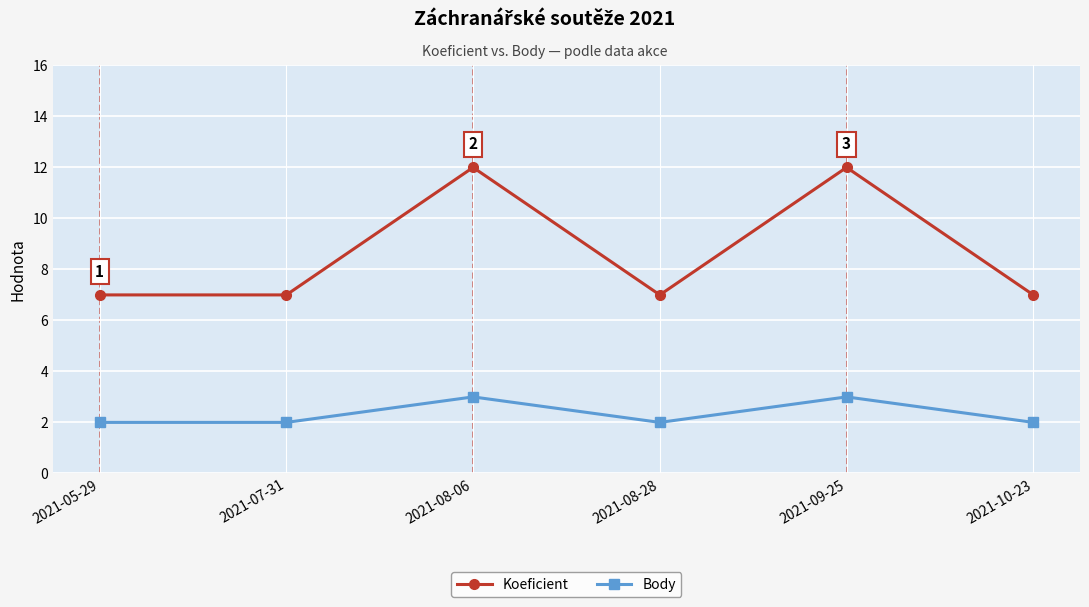

The Koeficient series shows 12 at 2021-08-06. True or false?

True